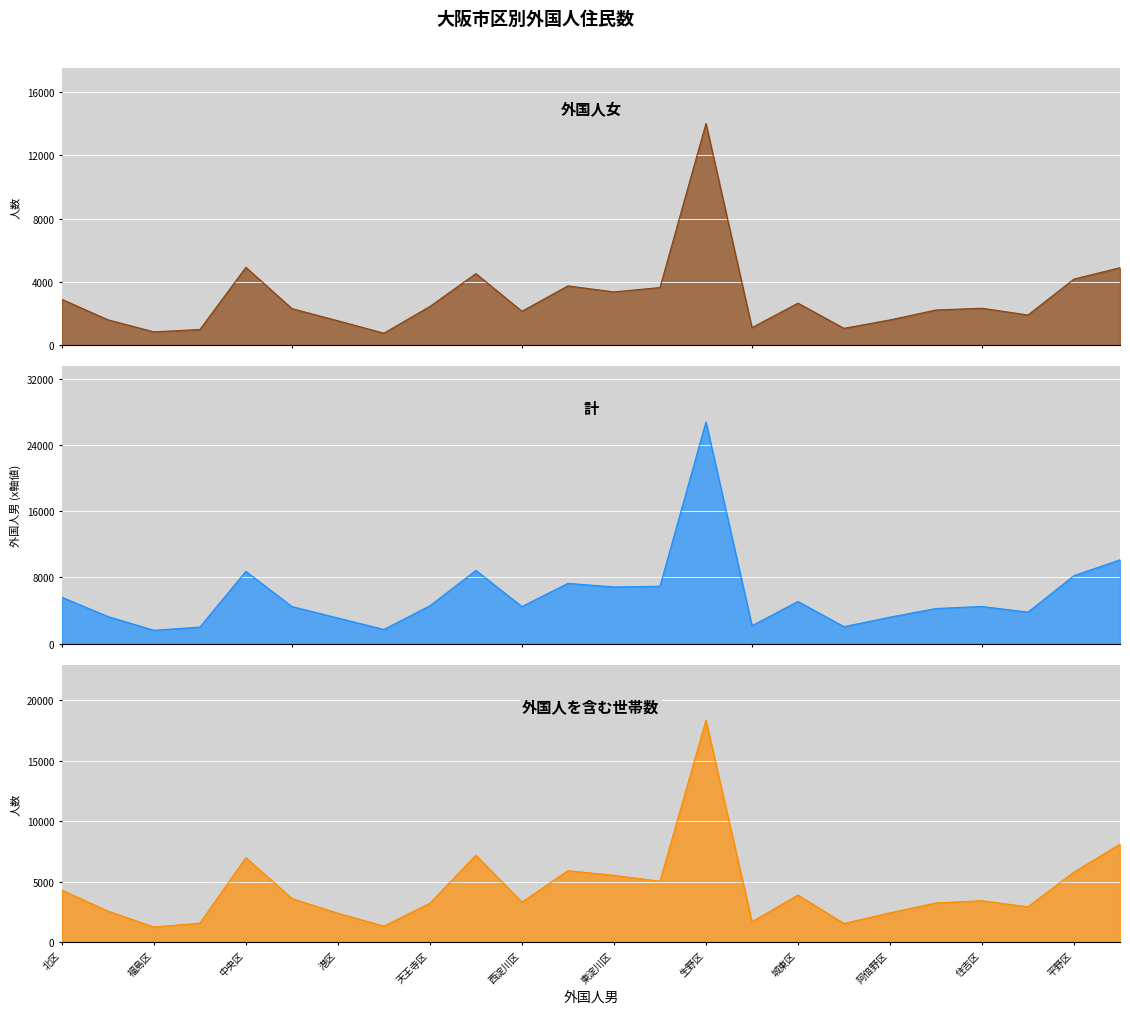

What is the total value across all series at 東住吉区?

8661